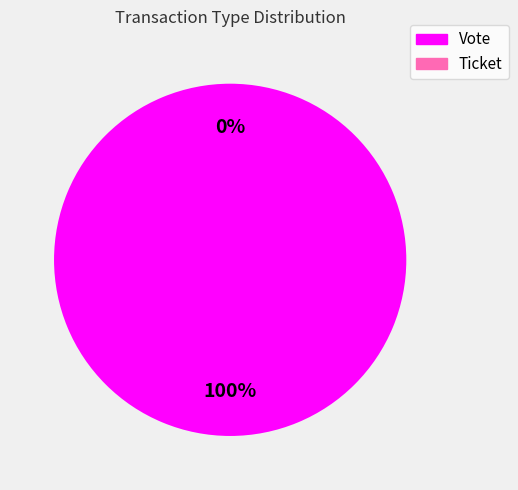

Which category has the smallest portion of the pie?

Ticket